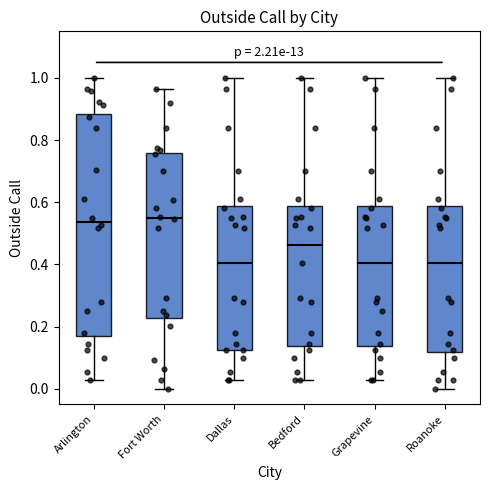

Comparing the boxes themselves (not the whiskers), which one is the tallest?

Arlington